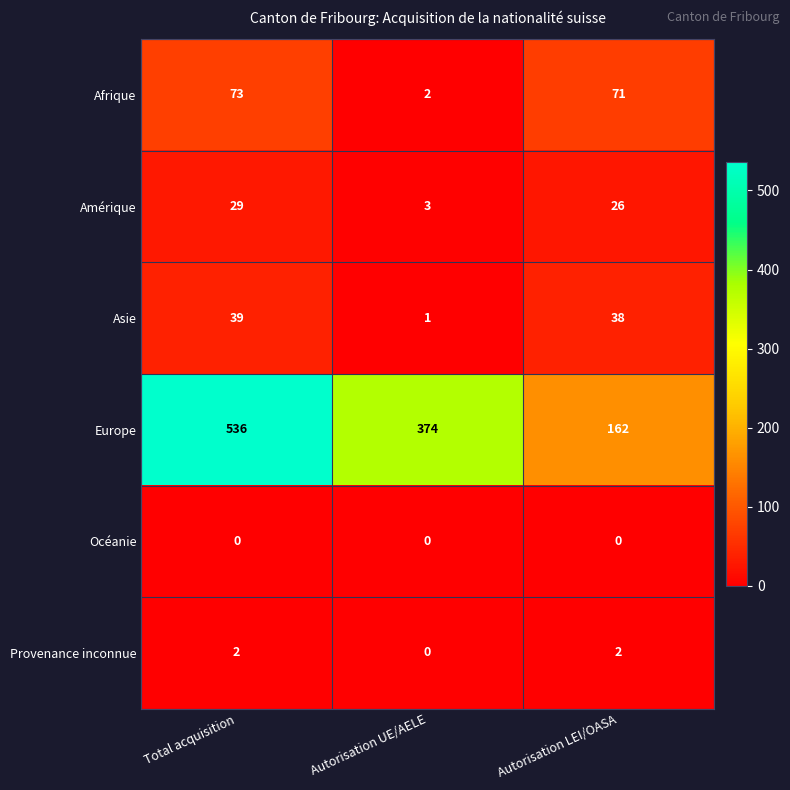

Count the number of data series in this chart.

6